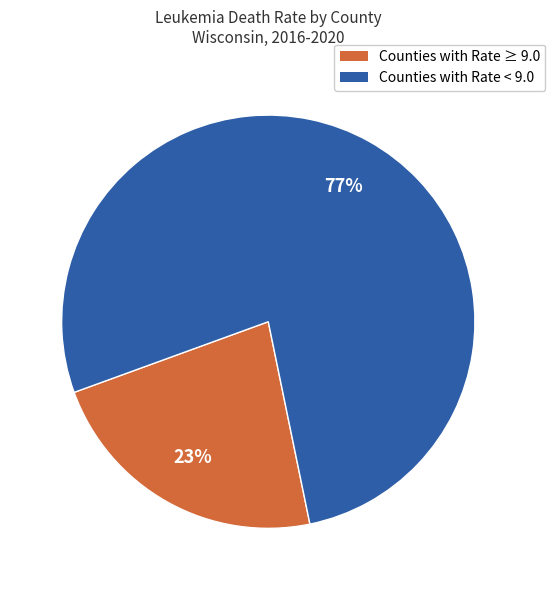

How many slices are in this pie chart?

2